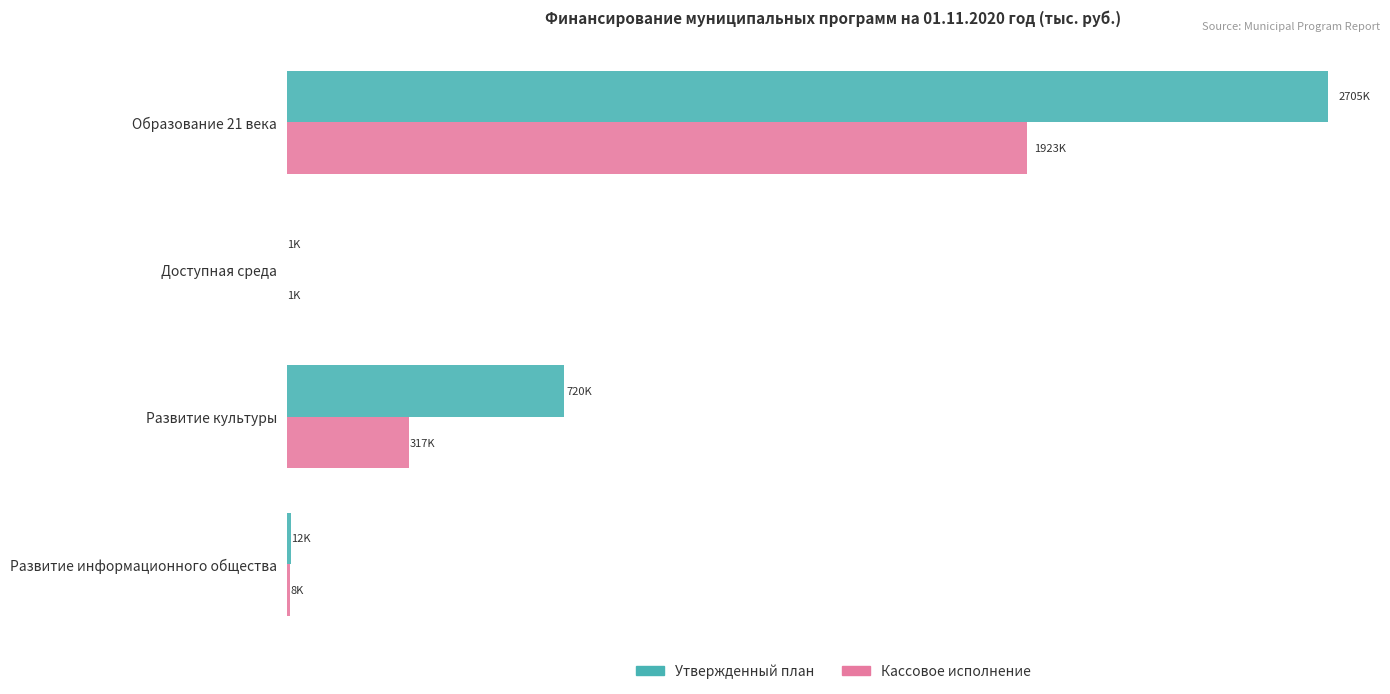

What are all the series names shown in the legend?

Утвержденный план, Кассовое исполнение